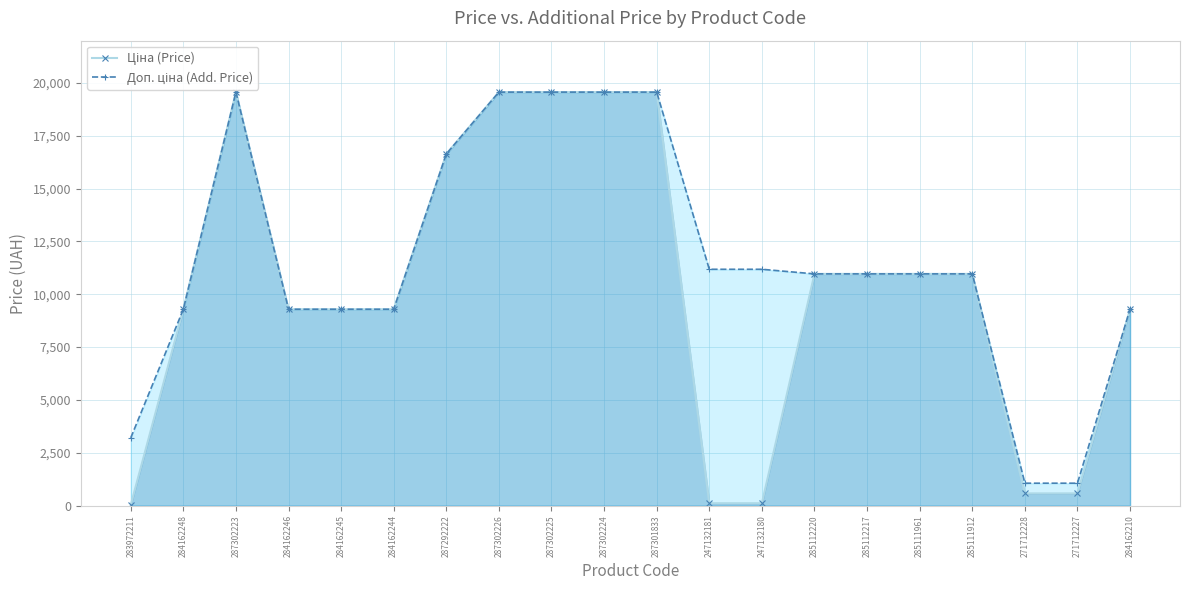

What position from the right is 247132181?

9